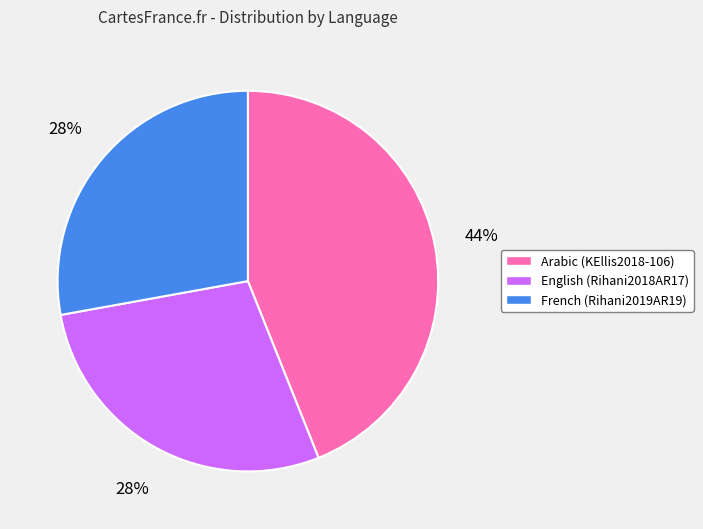

Do French (Rihani2019AR19) and English (Rihani2018AR17) together represent more than half of the pie?

Yes